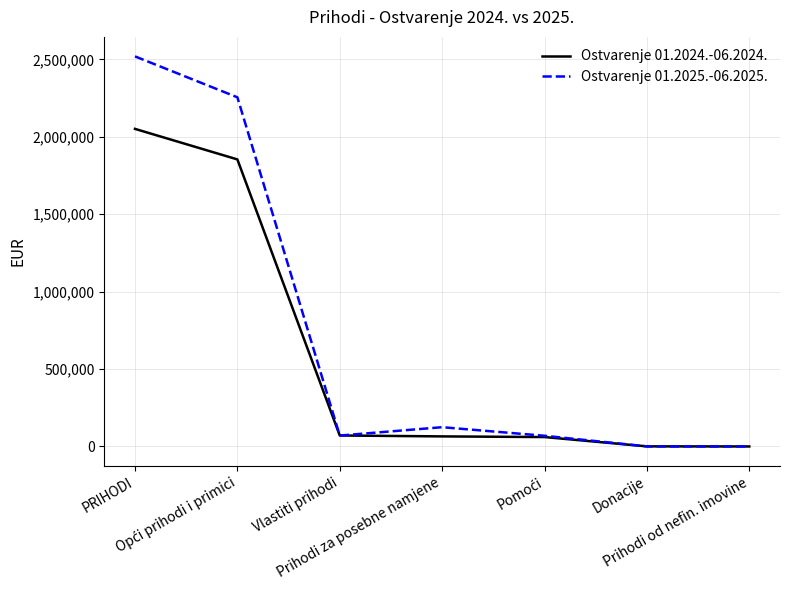

Where does the Ostvarenje 01.2025.-06.2025. series first go above 70410?

PRIHODI